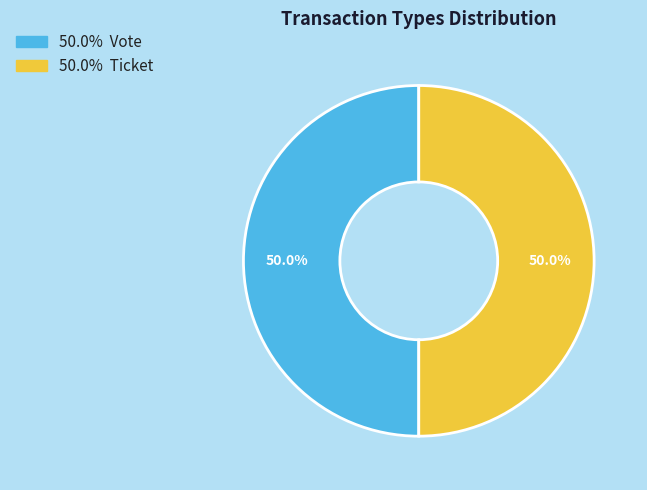

Which slice is the smallest?

Vote